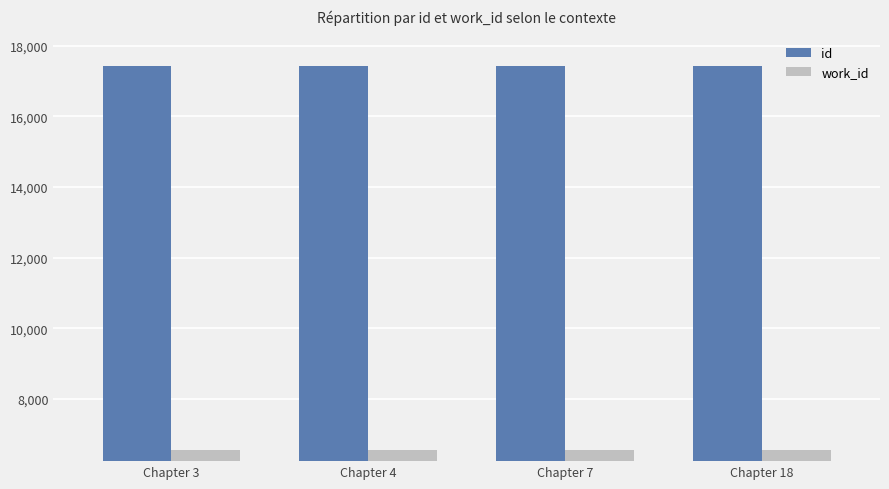

What is the sum of all id values?

69676